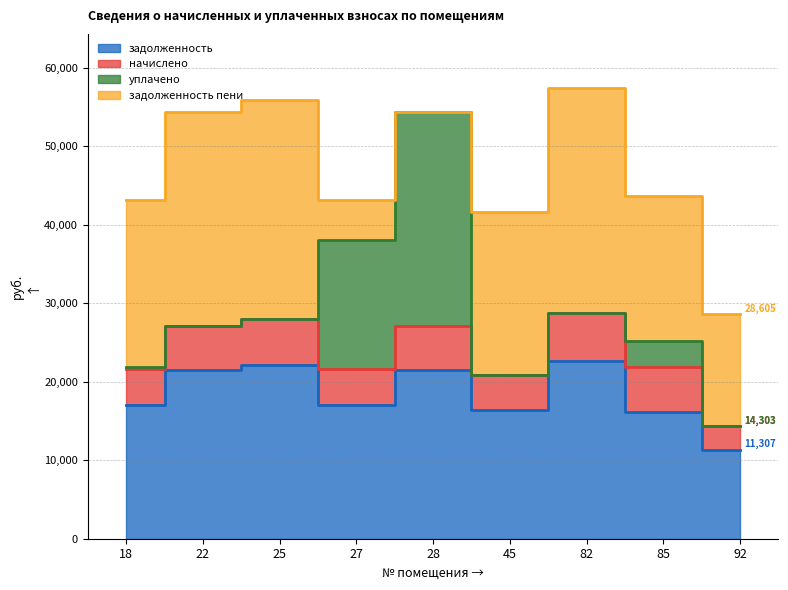

Rank the categories by начислено value from lowest to highest.

92, 45, 18, 27, 22, 28, 85, 25, 82